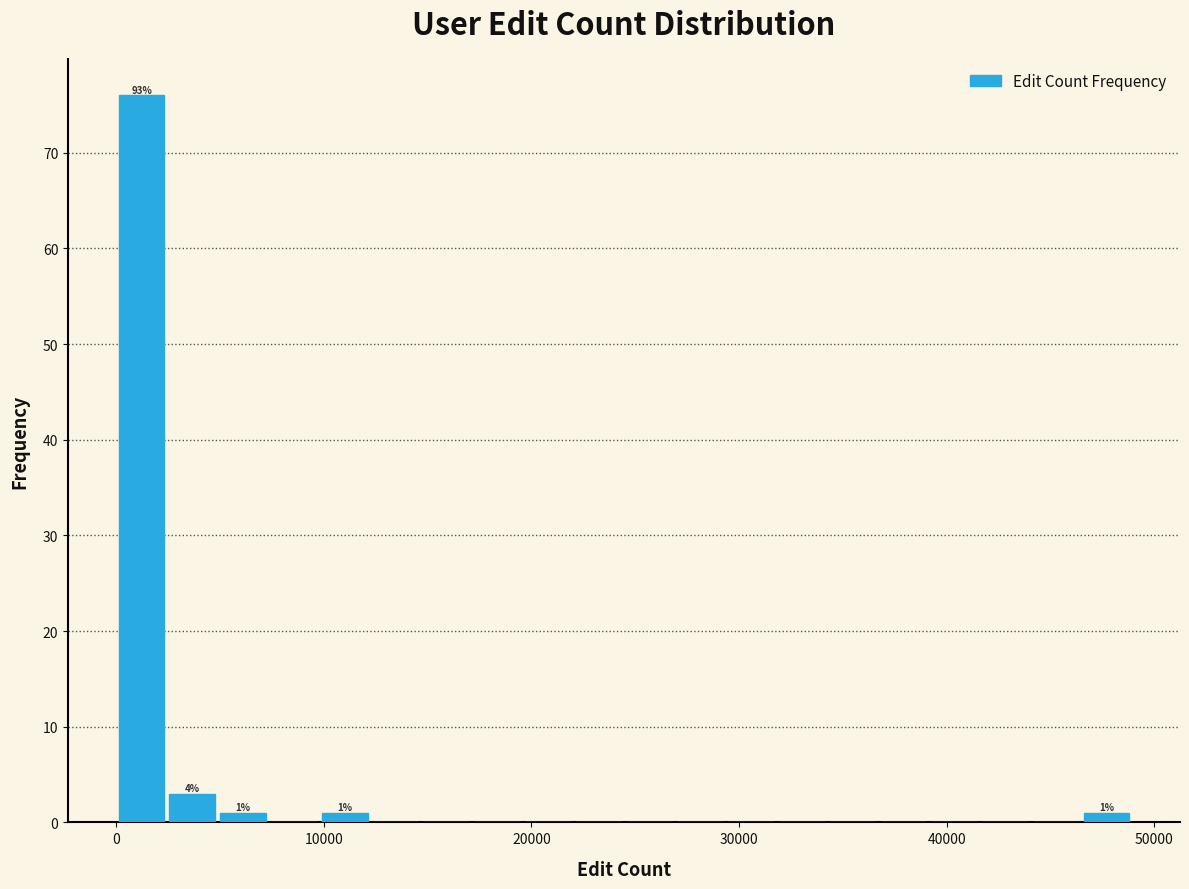

Around what value on the x-axis is the tallest bar? Give the approximate position of its centre, as read against the axis.

1000